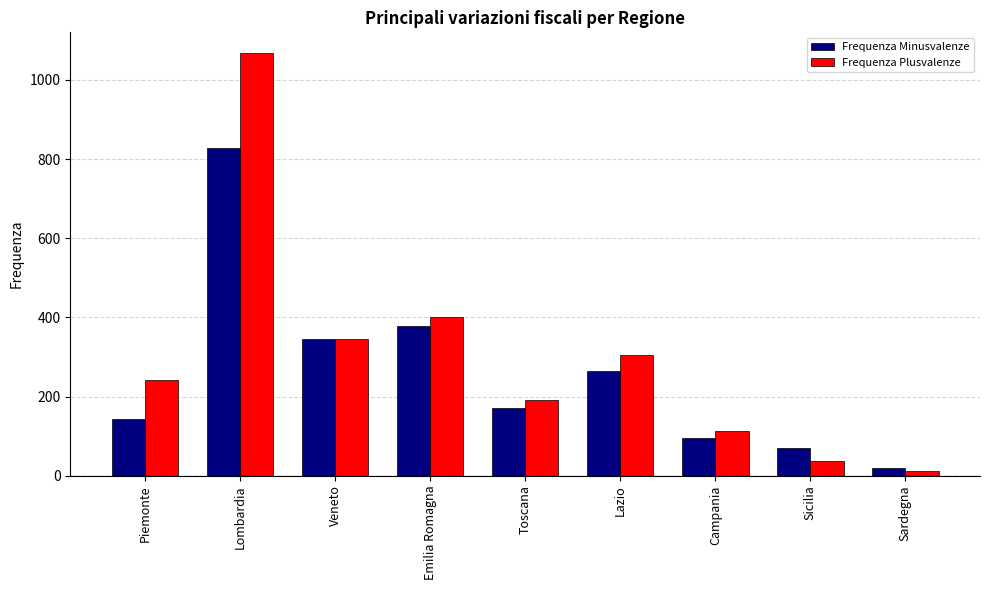

What is the difference between the highest and lowest values at Sardegna?

9